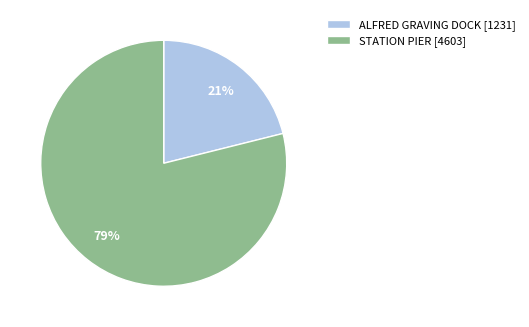

Which slice is the smallest?

ALFRED GRAVING DOCK